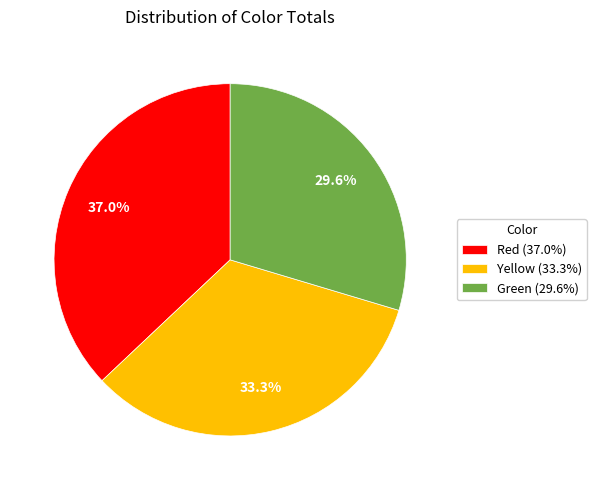

Does any single category account for the majority?

No